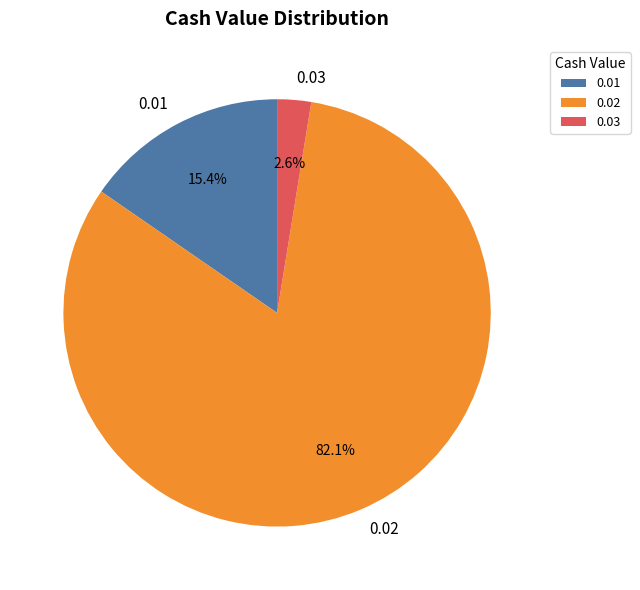

What is the total percentage of 0.02 and 0.01?

97.4%